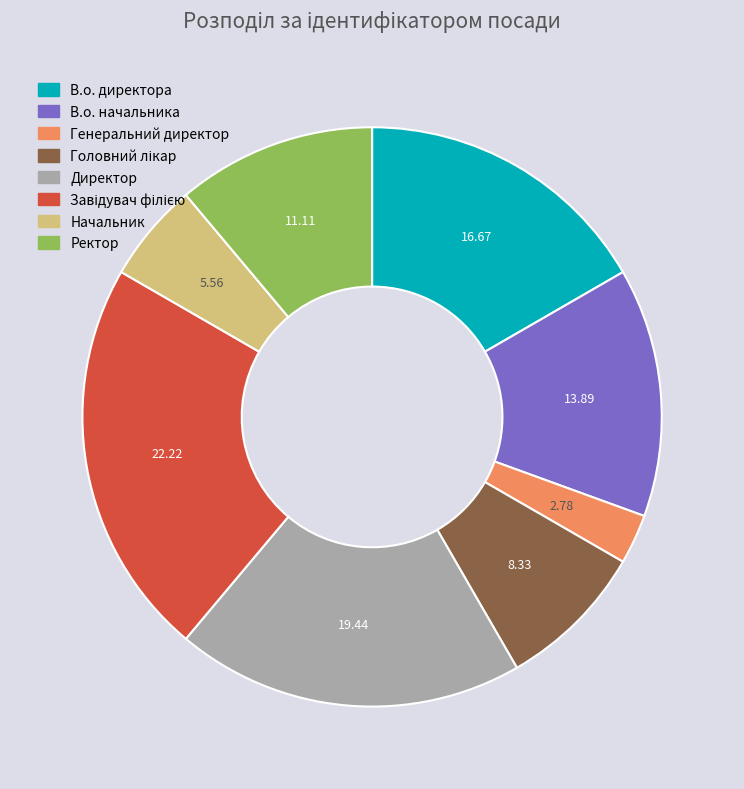

Which slice is the smallest?

Генеральний директор